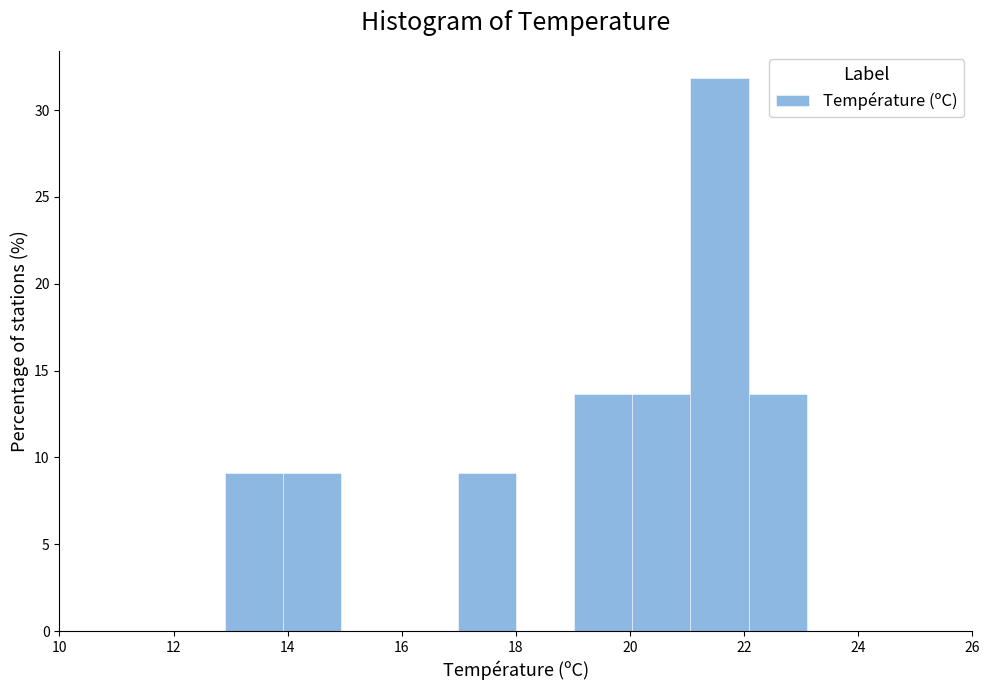

How tall is the bar that spans 22.08 to 23.10 on the x-axis? Neither the bar edges nor the heights are printed on the chart, so give them approximately, as read against the axes.

13.5